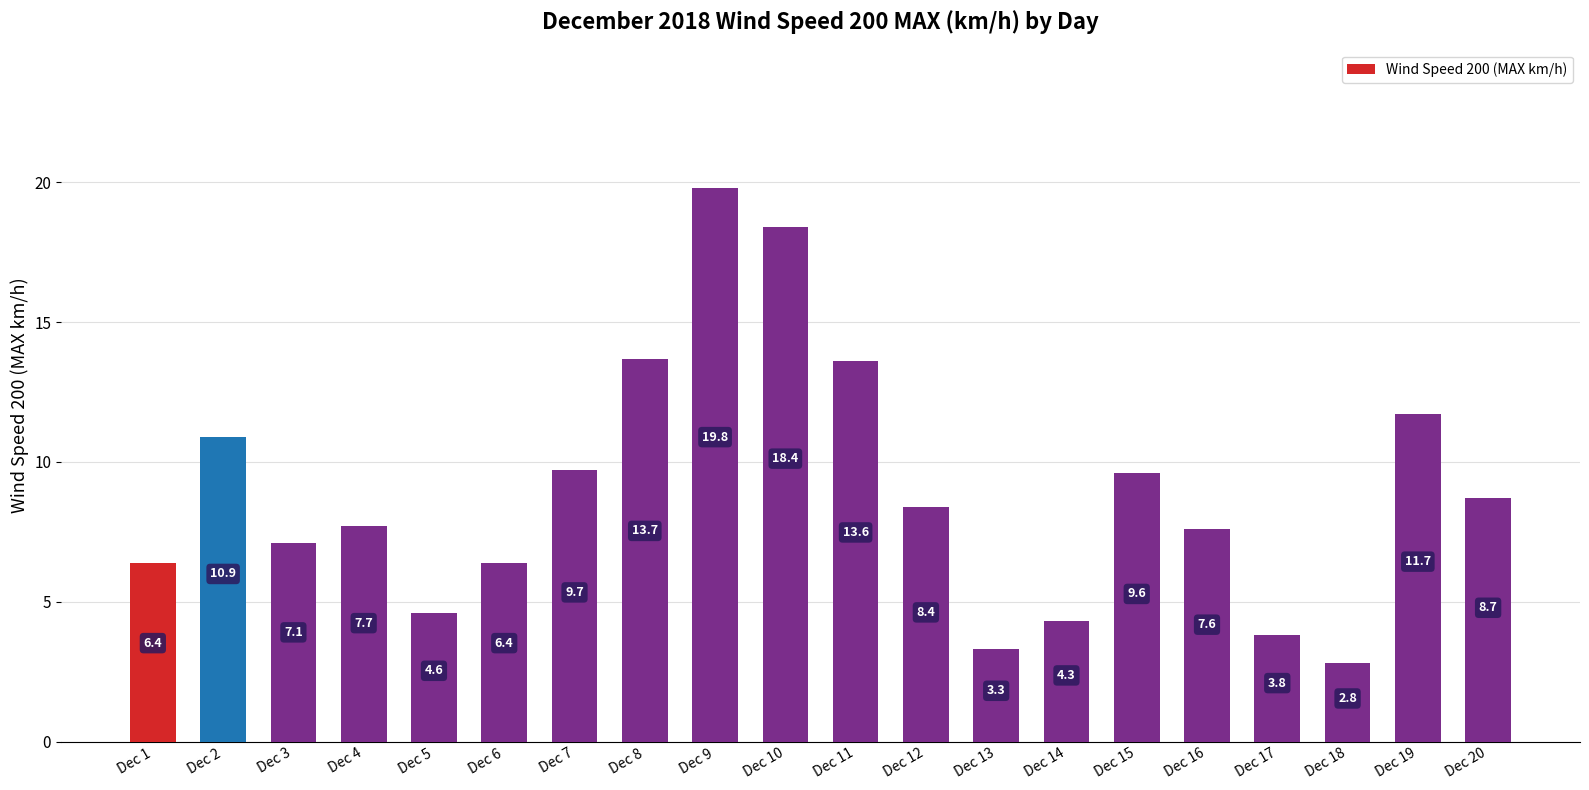

What is the change in value from Dec 11 to Dec 20?

-4.9